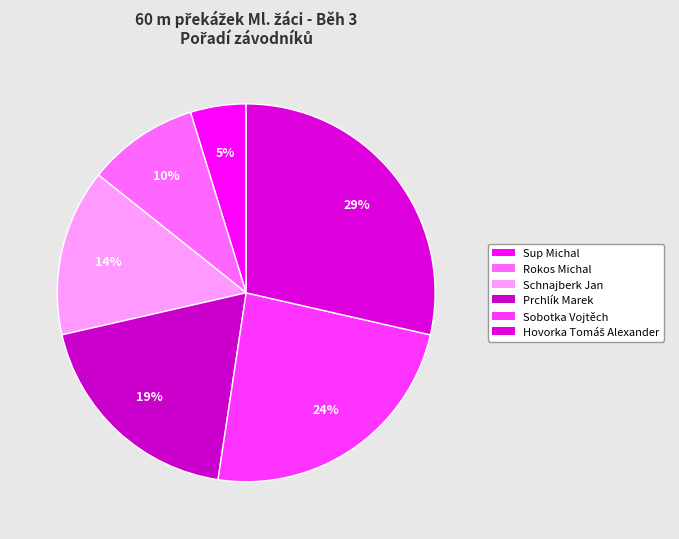

How many segments does this pie chart have?

6